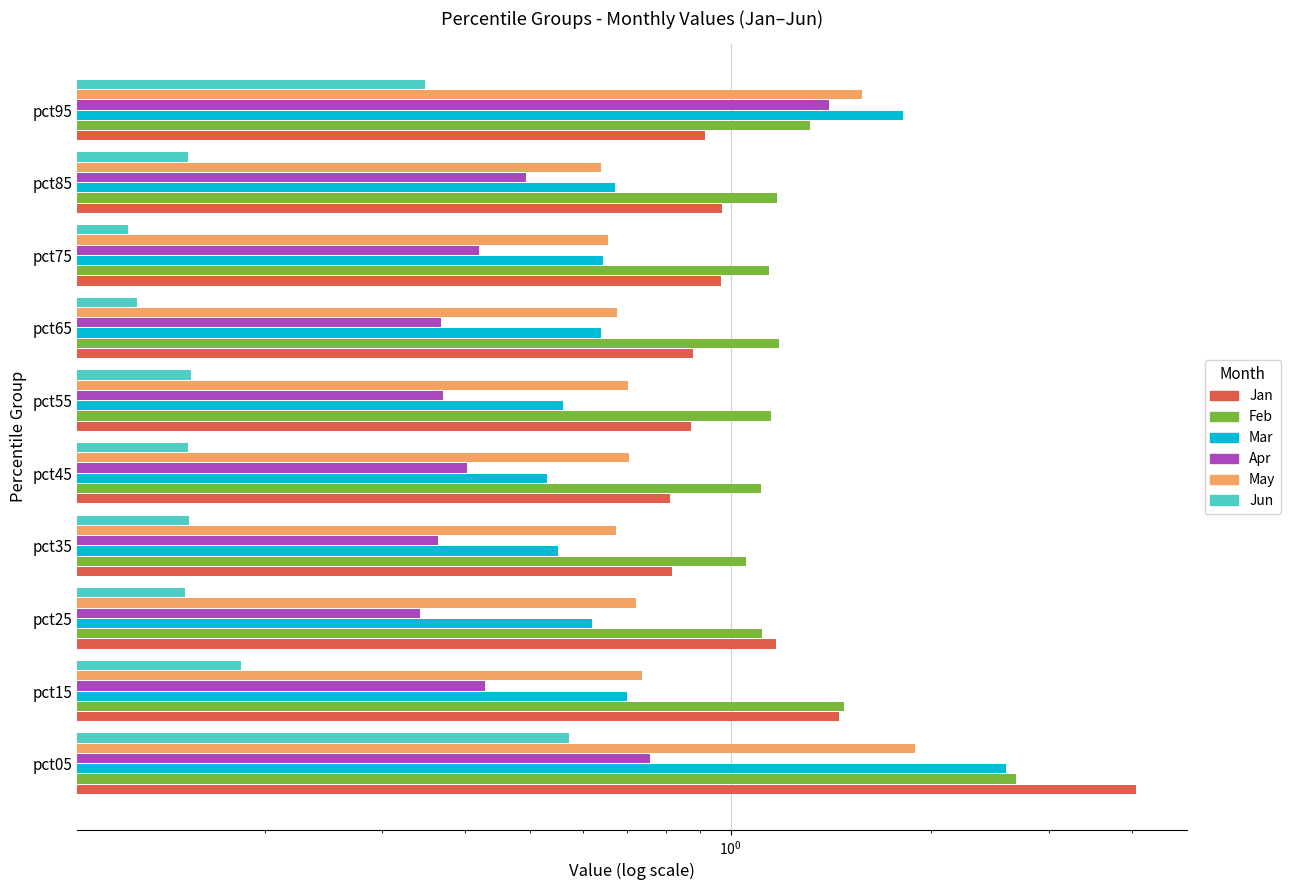

Count the number of categories in the chart.

10